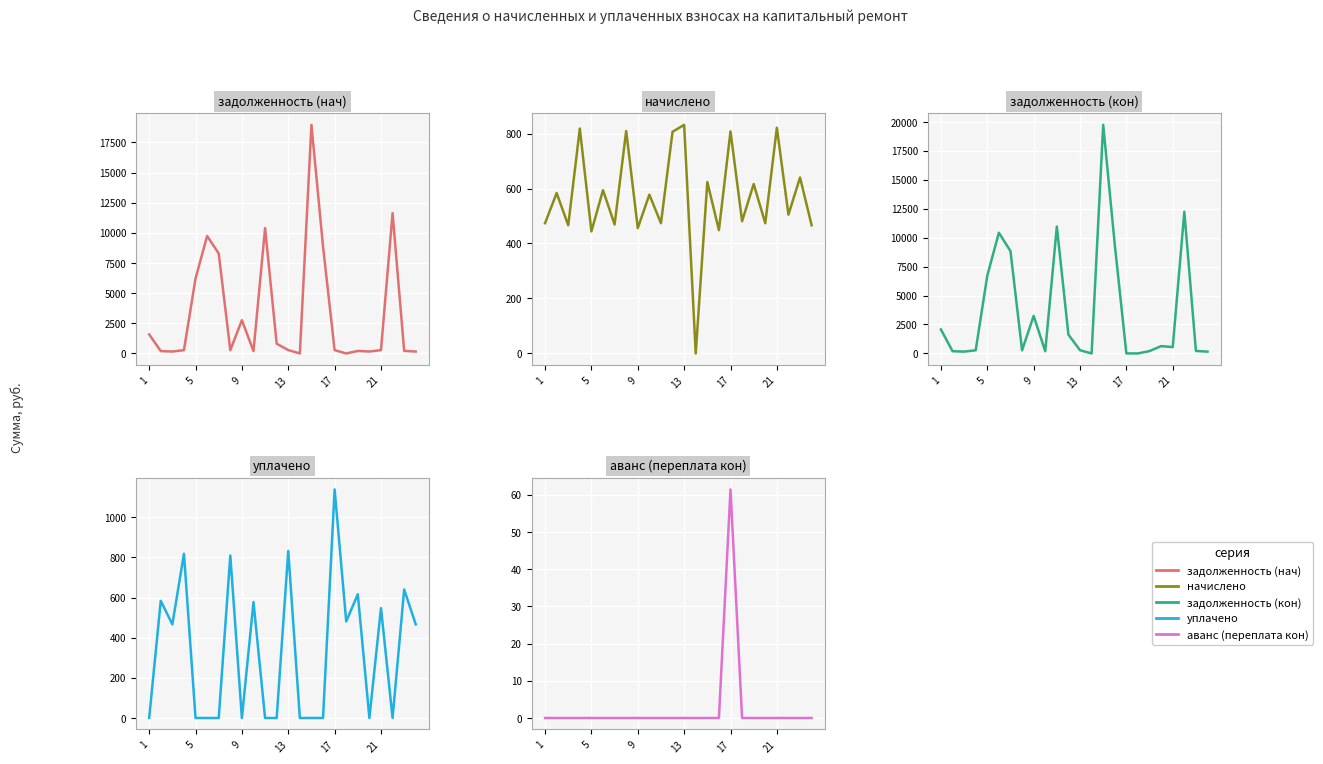

How many times do аванс (переплата кон) and задолженность (кон) cross each other?

1